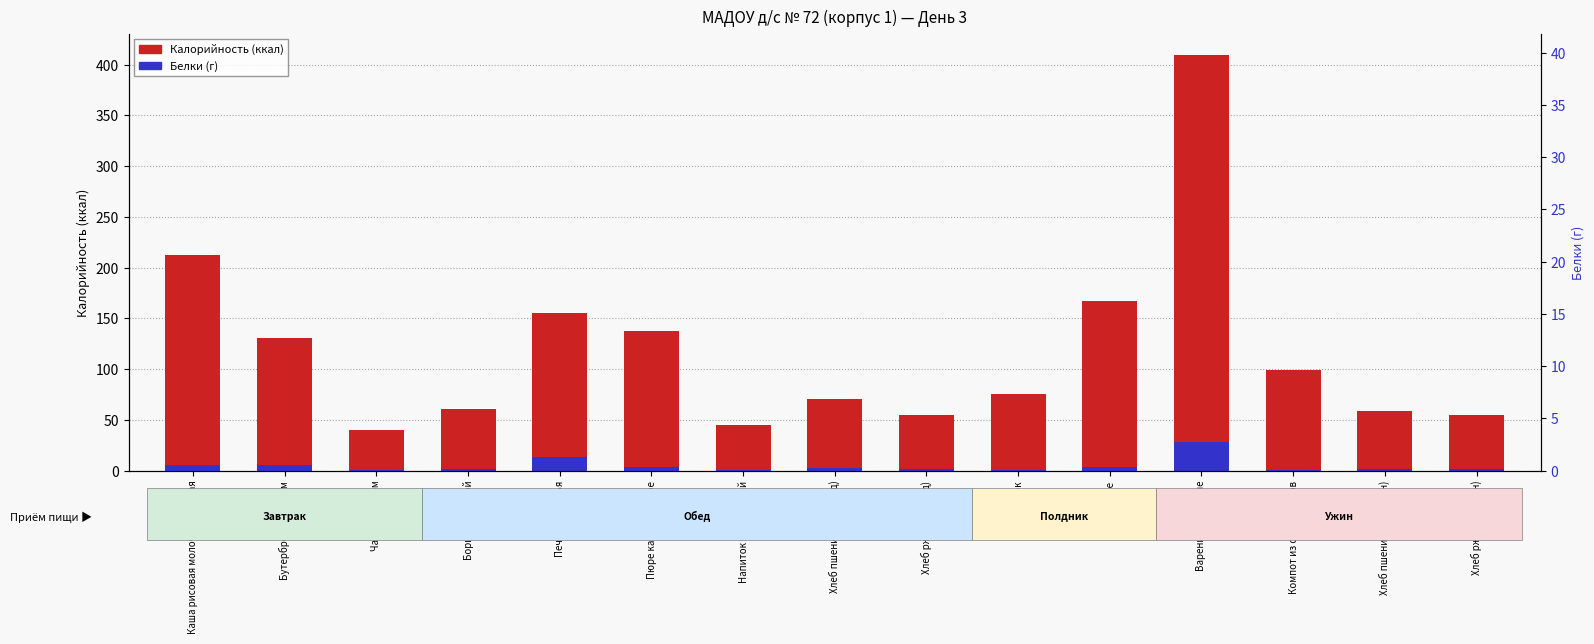

Which series changed the most between Печень говяжья and Печенье?

Калорийность